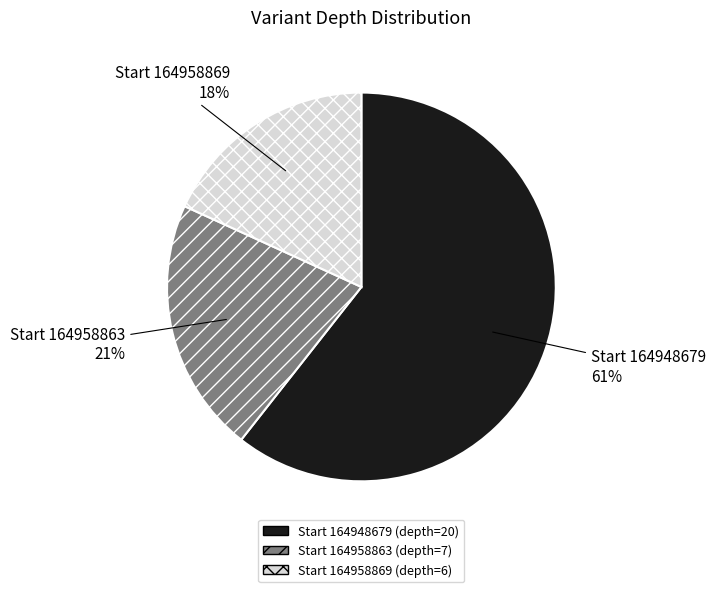

Is there a majority slice in this chart?

Yes